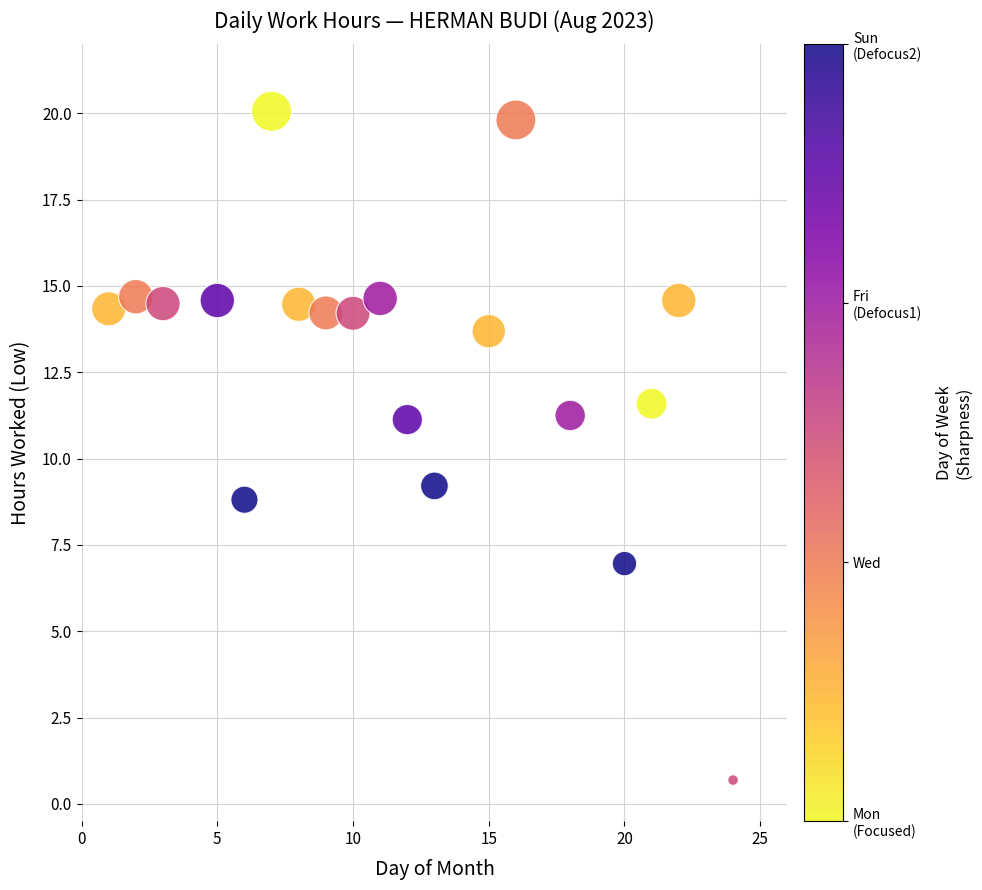

What is the range of X values (max minus min)?

23.0